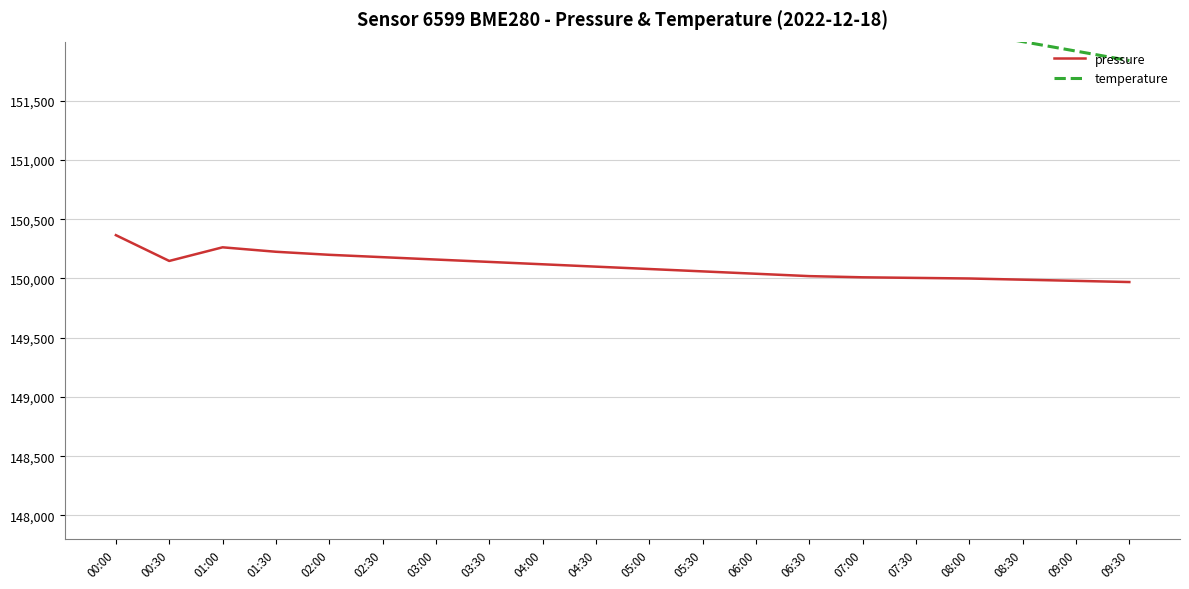

List the series in order of their overall mean, lowest first.

pressure, temperature